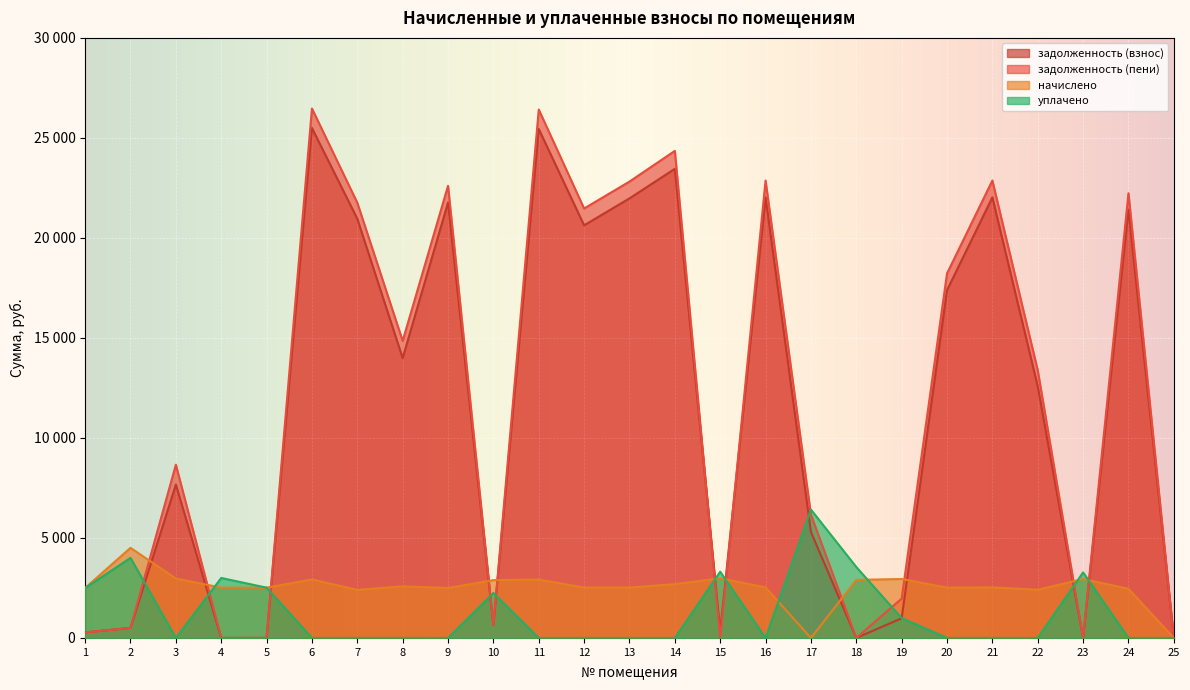

Does the chart display data point markers on the line(s)?

No